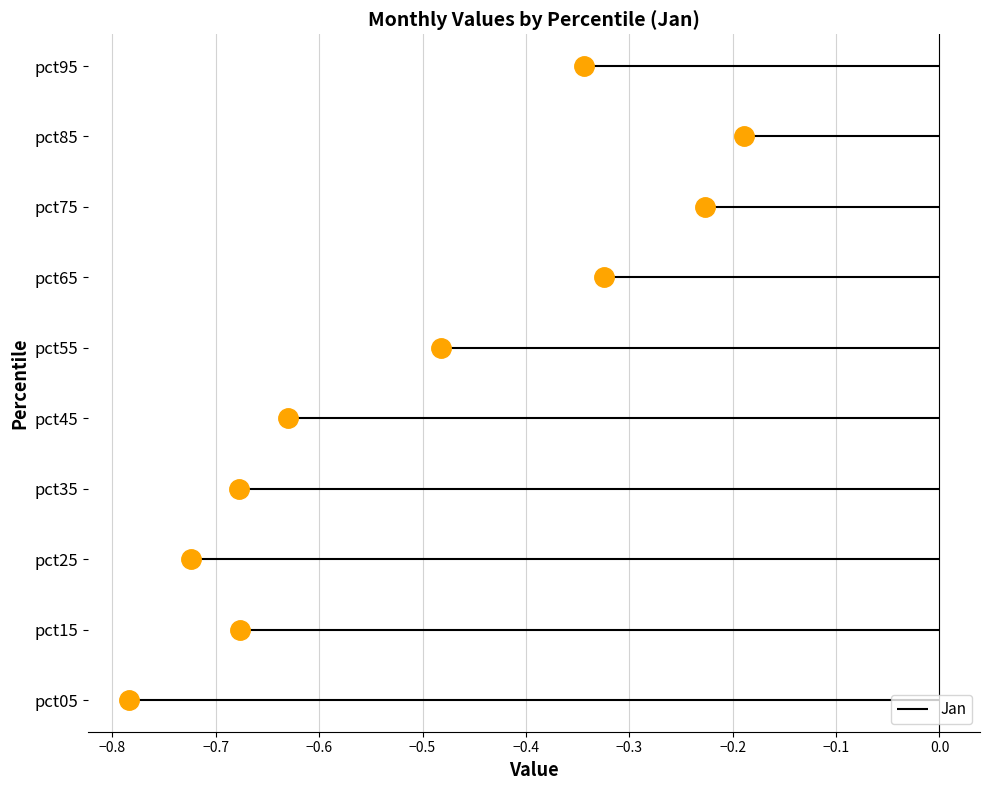

True or false: Feb has a value of 2.2 at pct65.

False